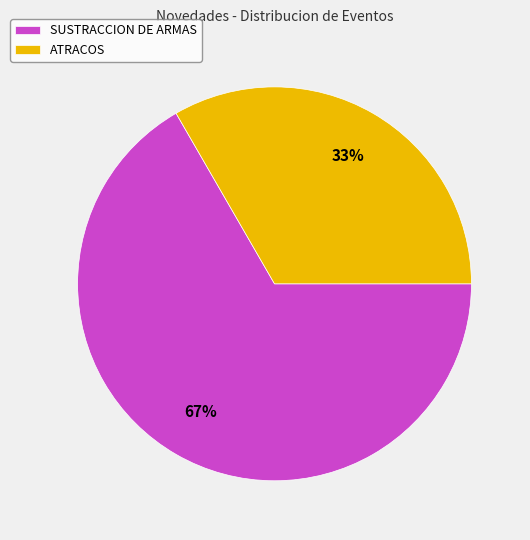

True or false: ATRACOS accounts for 33% of the total.

True